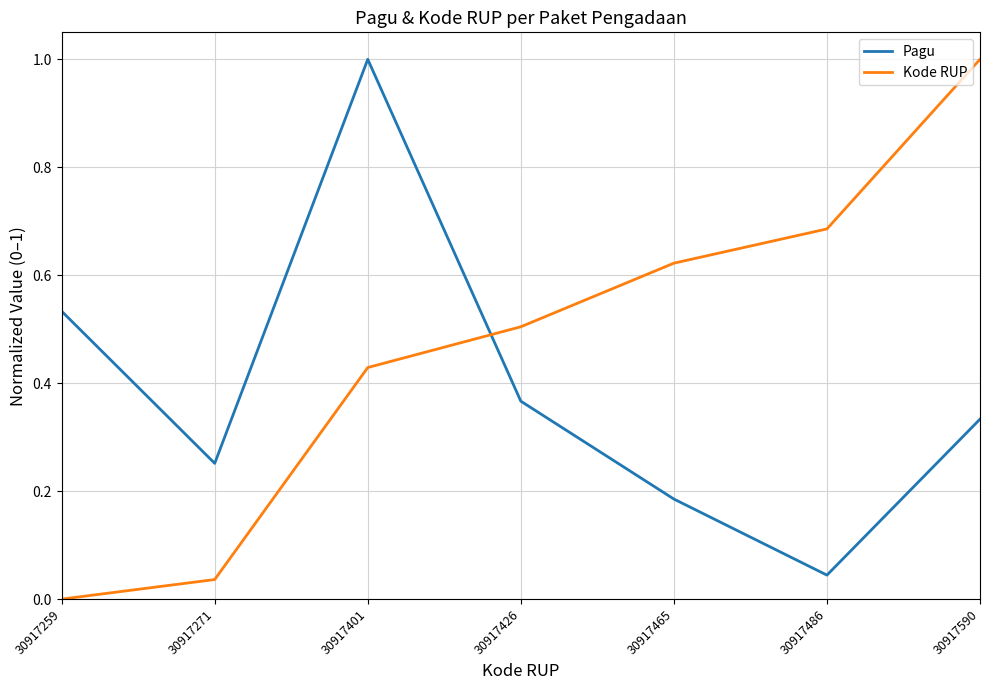

At which label does Kode RUP reach its minimum?

30917259